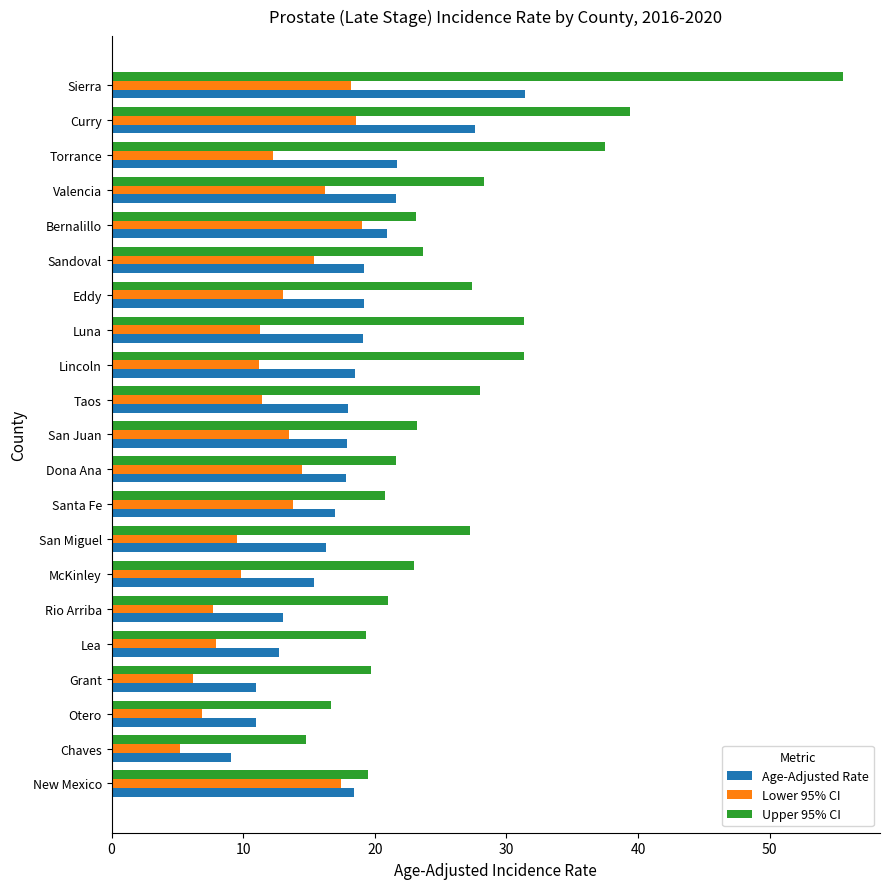

Which category has the lowest value across all series?

Chaves